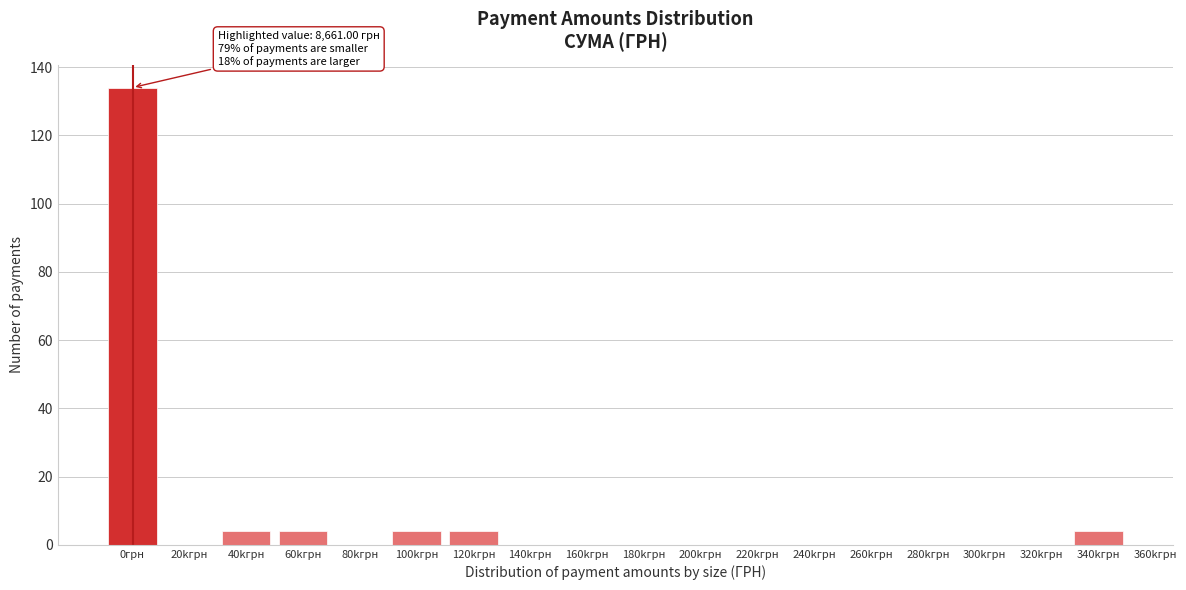

Reading right to left, extract all data points from this chart.

340kгрн=4	320kгрн=0	300kгрн=0	280kгрн=0	260kгрн=0	240kгрн=0	220kгрн=0	200kгрн=0	180kгрн=0	160kгрн=0	140kгрн=0	120kгрн=4	100kгрн=4	80kгрн=0	60kгрн=4	40kгрн=4	20kгрн=0	0грн=134